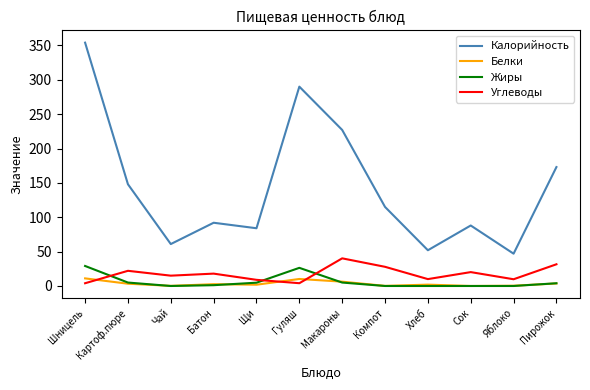

True or false: Углеводы and Калорийность cross at least once.

False